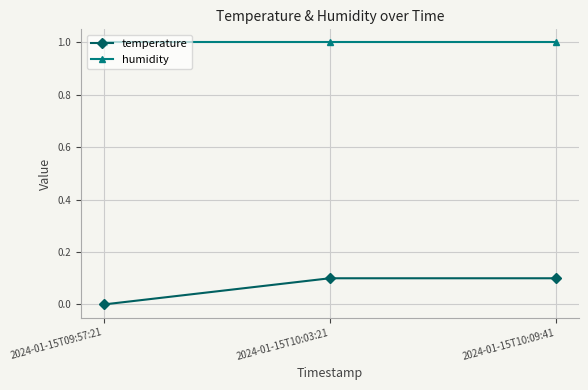

What is the approximate value of temperature at 2024-01-15T10:03:21?

0.1